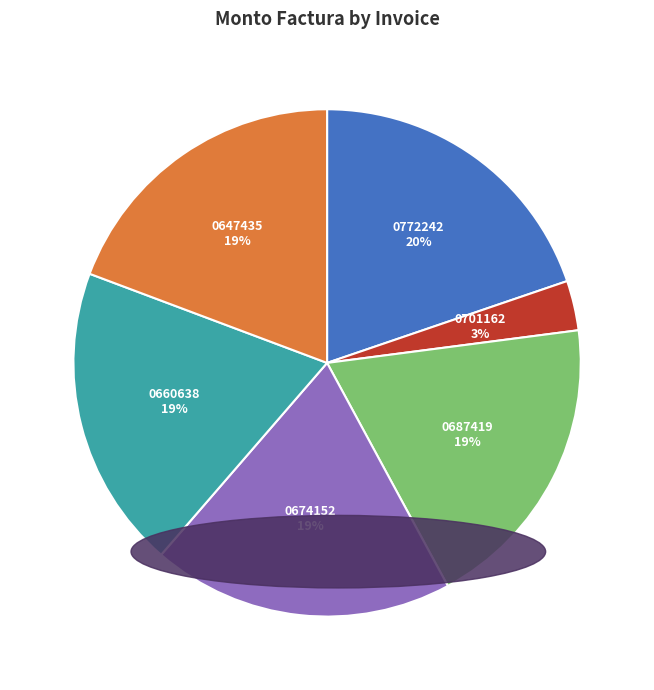

To the nearest percent, what is the average slice percentage?

17%